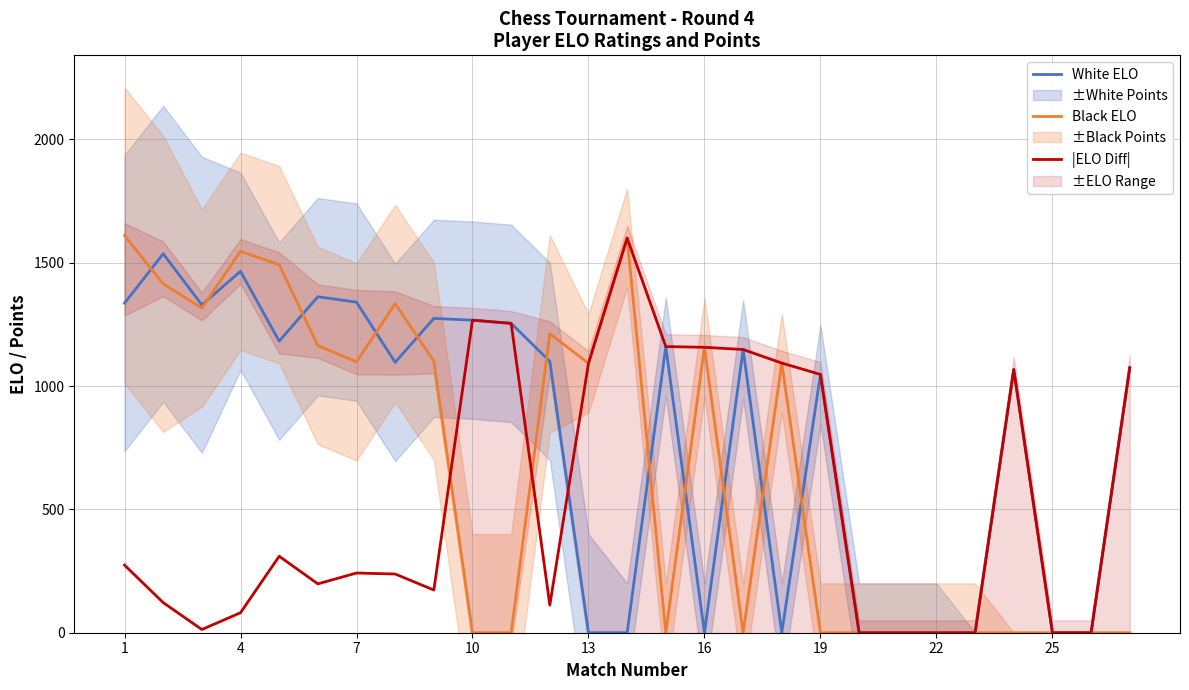

How many intersections are there between Black ELO and |ELO Diff|?

2